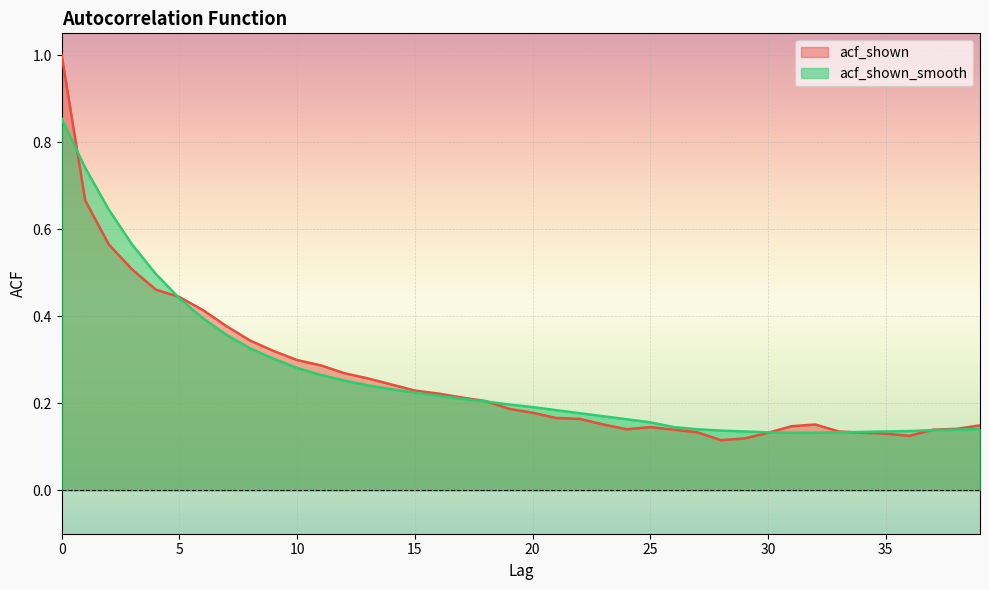

True or false: acf_shown has a value of 0.1 at 24.

True